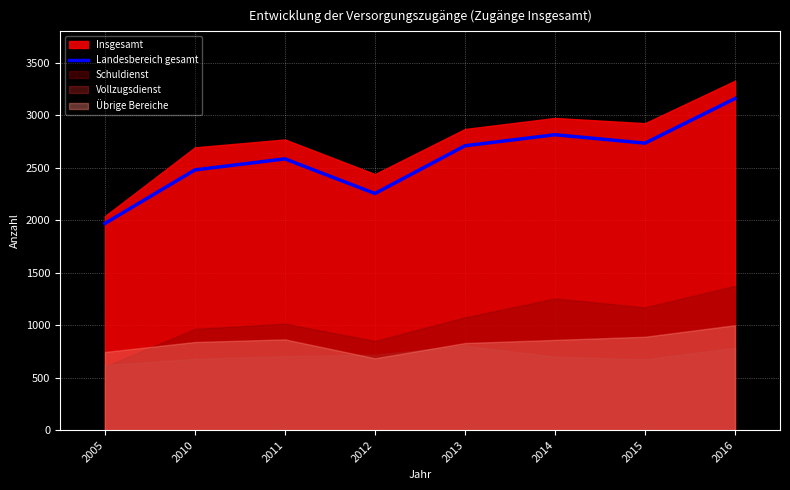

Rank the categories by value from lowest to highest.

2005, 2012, 2010, 2011, 2013, 2015, 2014, 2016